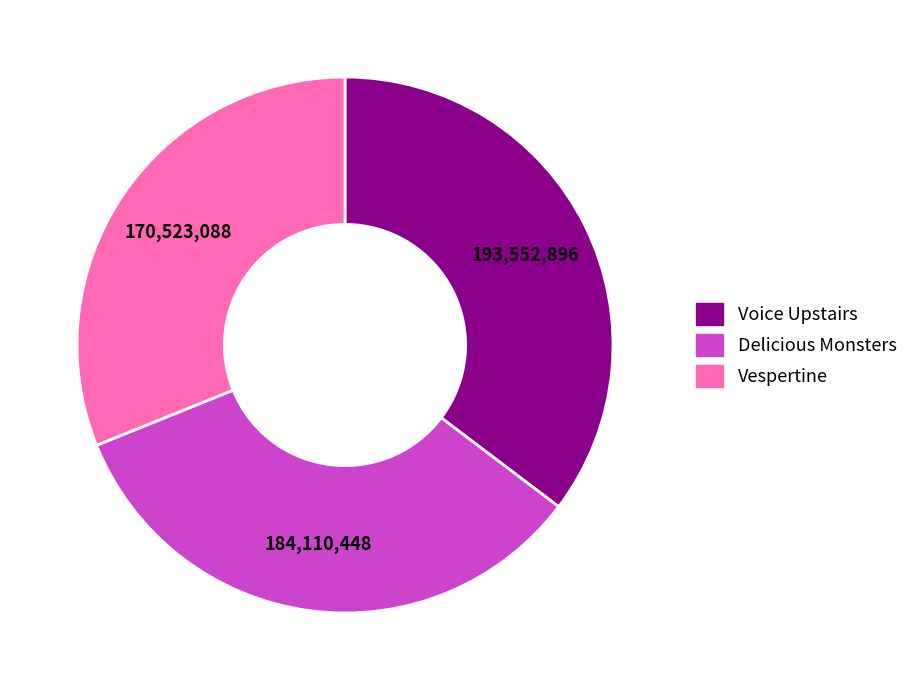

Is the sum of Voice Upstairs and Delicious Monsters greater than half?

Yes